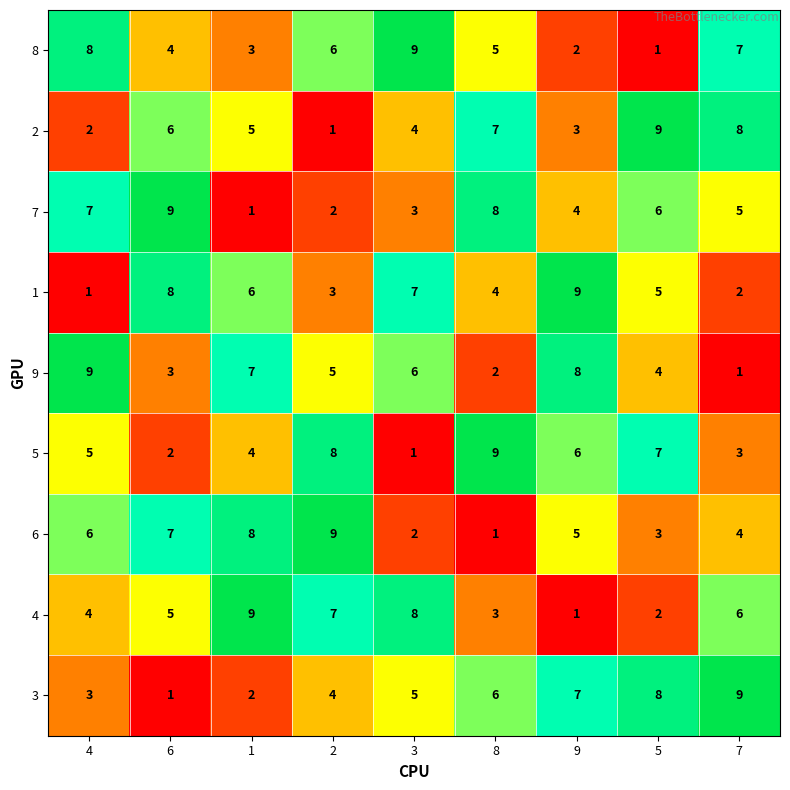

Between 8 and 9, which series saw the biggest shift?

9